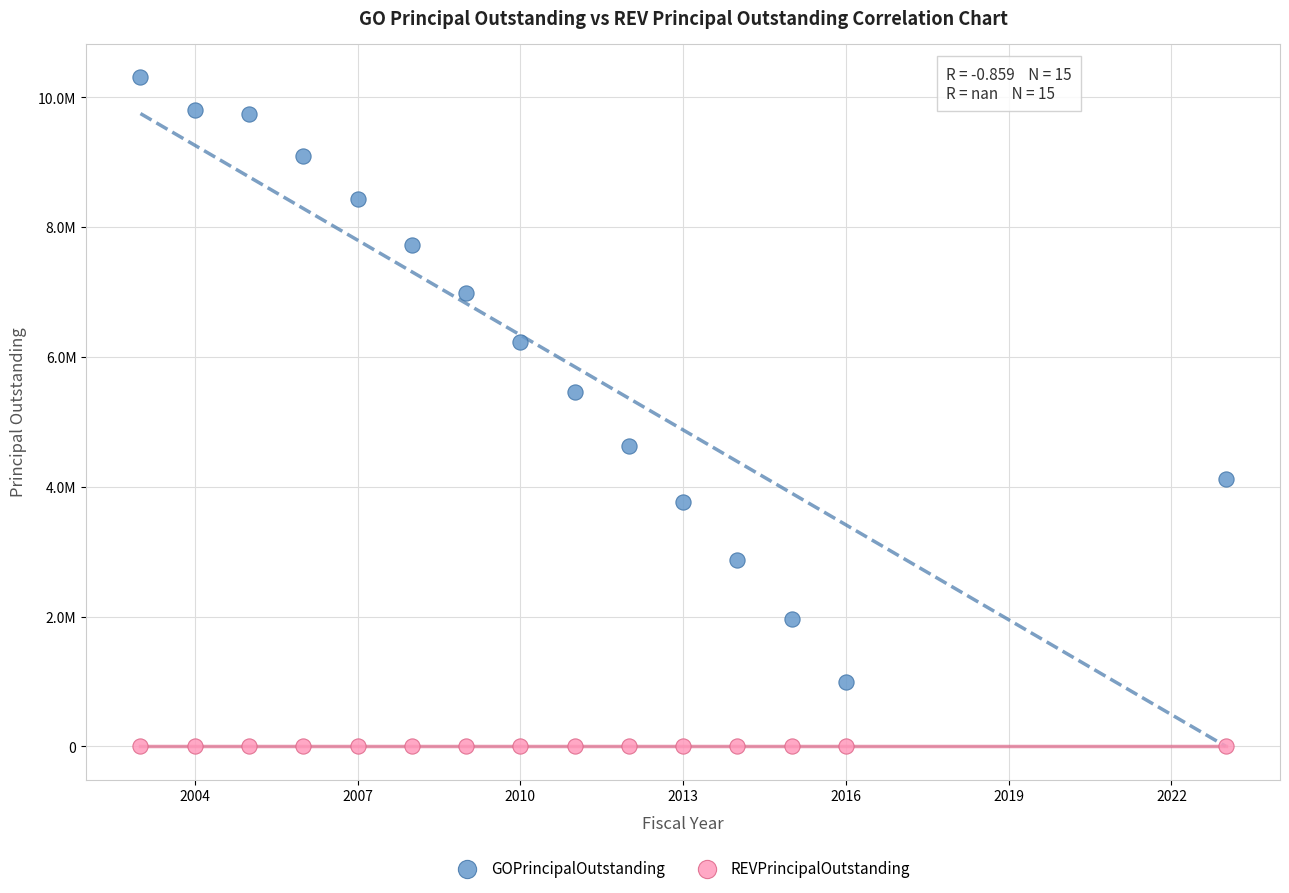

Which series reaches the minimum Y coordinate?

REVPrincipalOutstanding